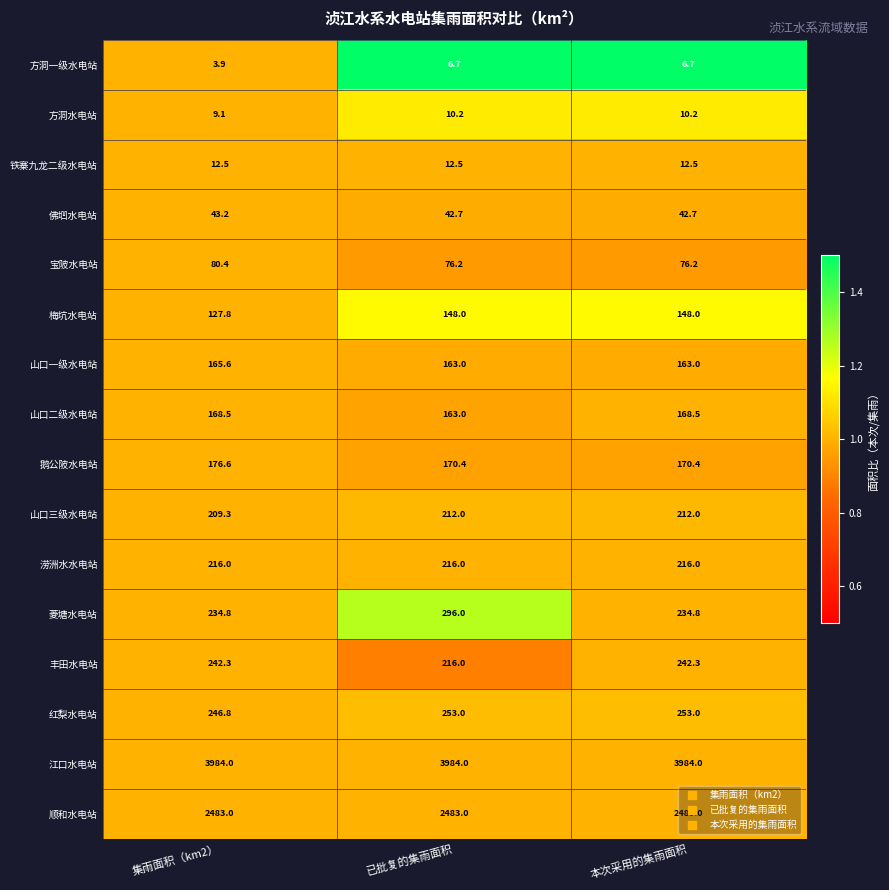

What is the minimum value for 宝陂水电站?

76.2